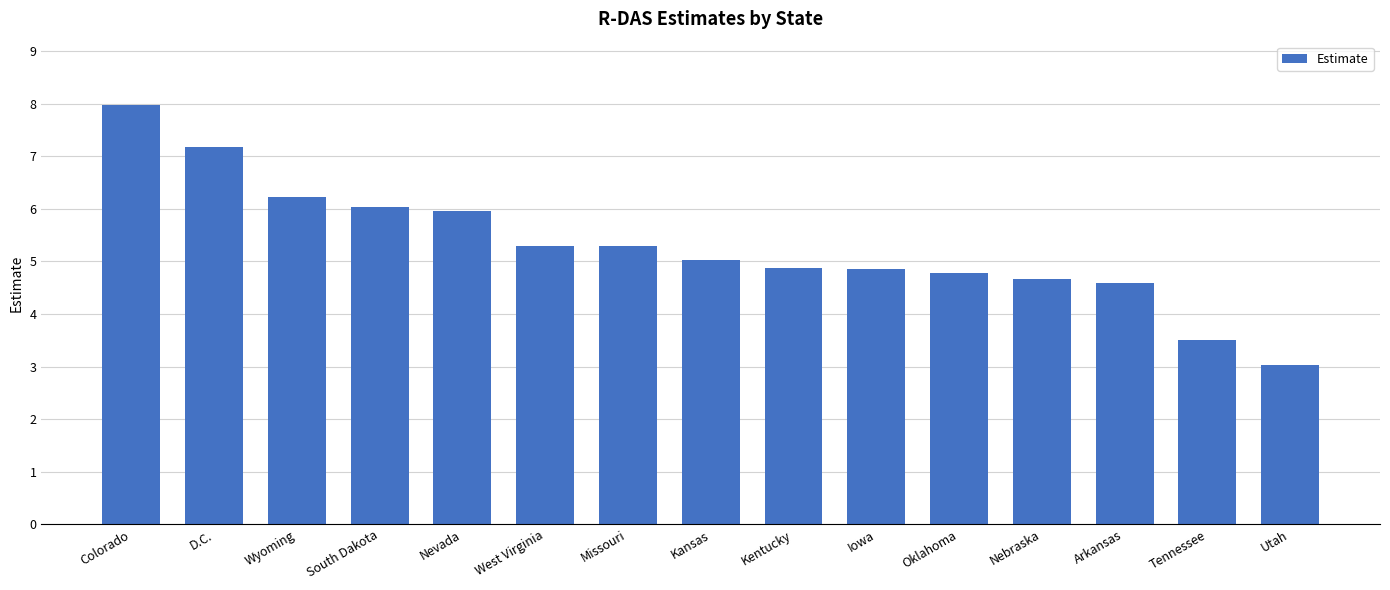

What is the label of the 10th bar from the right?

West Virginia